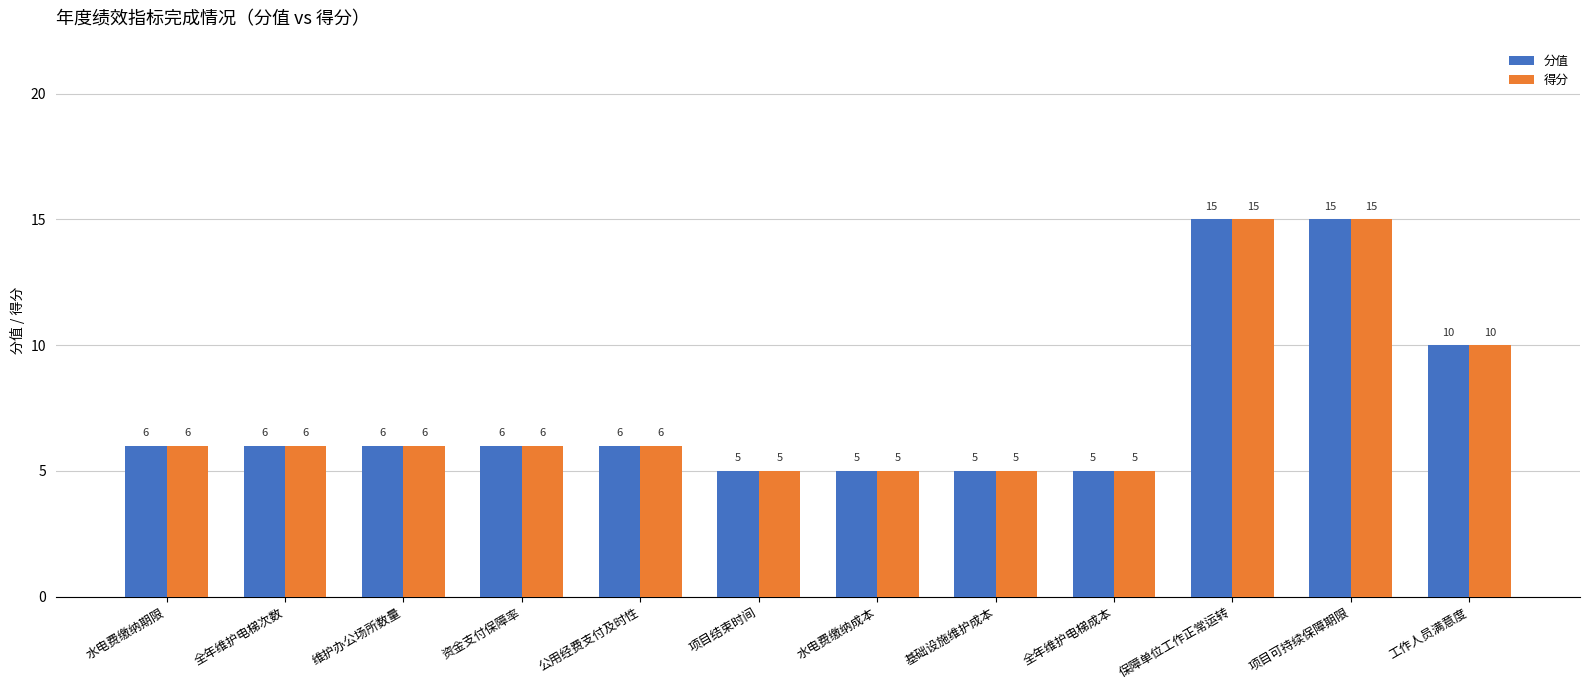

What is the label of the 5th bar from the left?

公用经费支付及时性